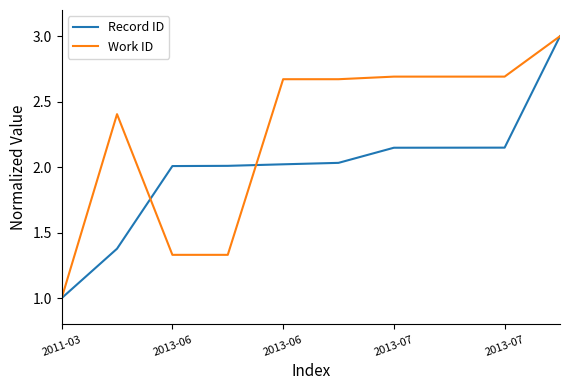

Which series has the largest total across all categories?

Work ID